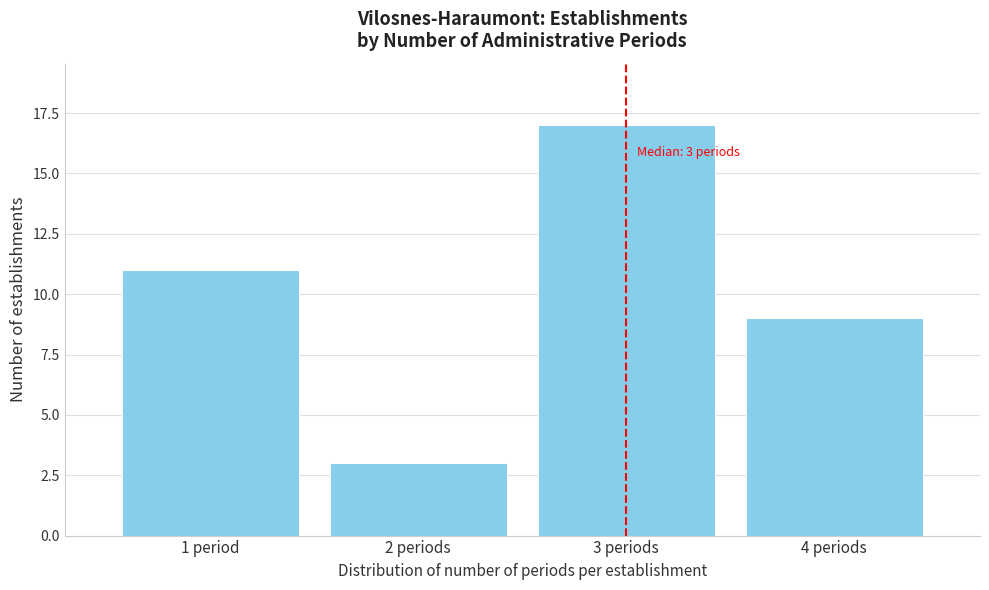

Reading left to right, what are all the values shown in this chart?

11	3	17	9